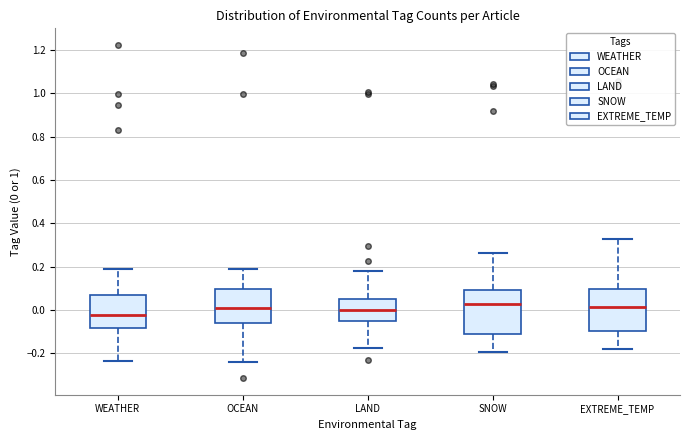

Reading left to right, read every box against the y-axis: the position of its median line, the range the box covers, and the ends of its whiskers. The values are not printed on the chart, so give them approximately, as read against the axis.

WEATHER: median -0.02, box -0.08 to 0.06, whiskers -0.24 to 0.18
OCEAN: median 0.02, box -0.06 to 0.10, whiskers -0.24 to 0.18
LAND: median 0.00, box -0.06 to 0.06, whiskers -0.18 to 0.18
SNOW: median 0.02, box -0.10 to 0.10, whiskers -0.20 to 0.26
EXTREME_TEMP: median 0.02, box -0.10 to 0.10, whiskers -0.18 to 0.32